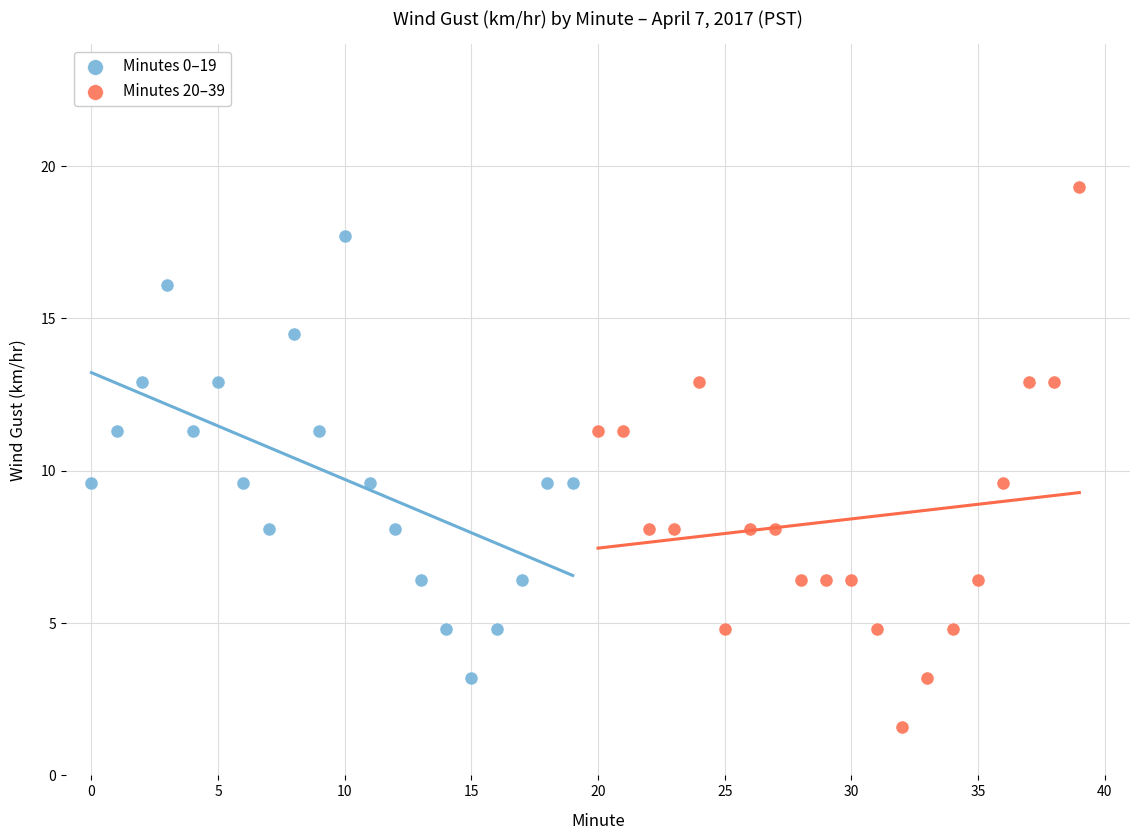

Which series contains the highest Y value?

Minutes 20–39